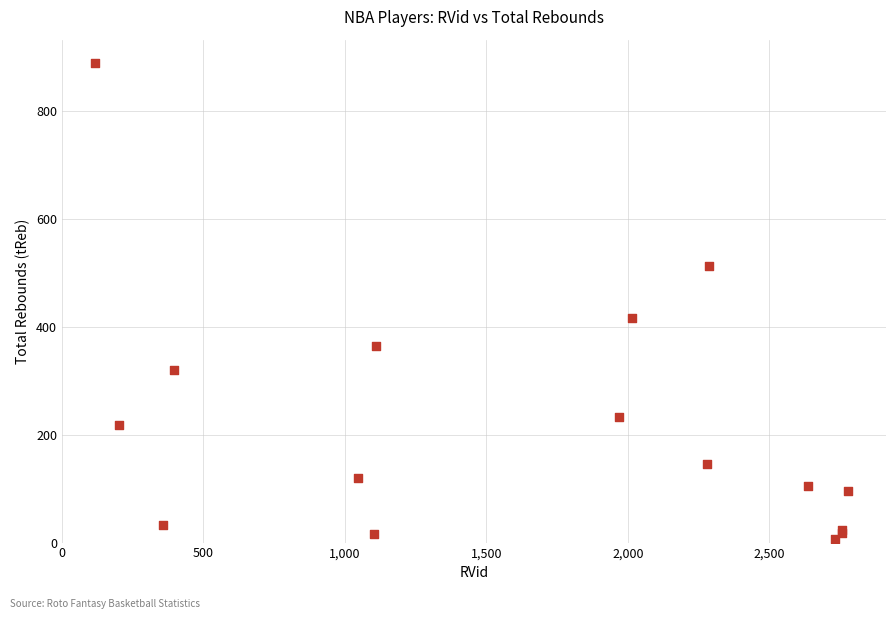

What Y value in the scatter plot is closest to 447?

417